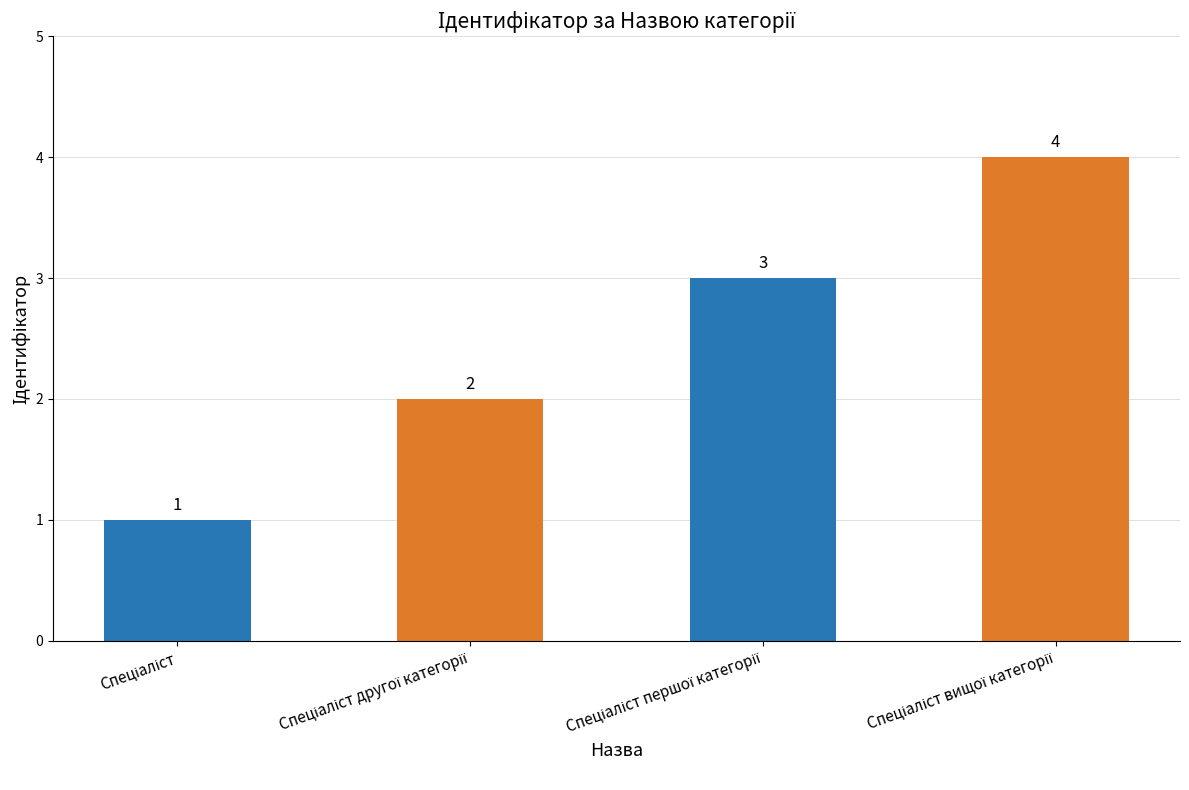

Count the number of categories in the chart.

4